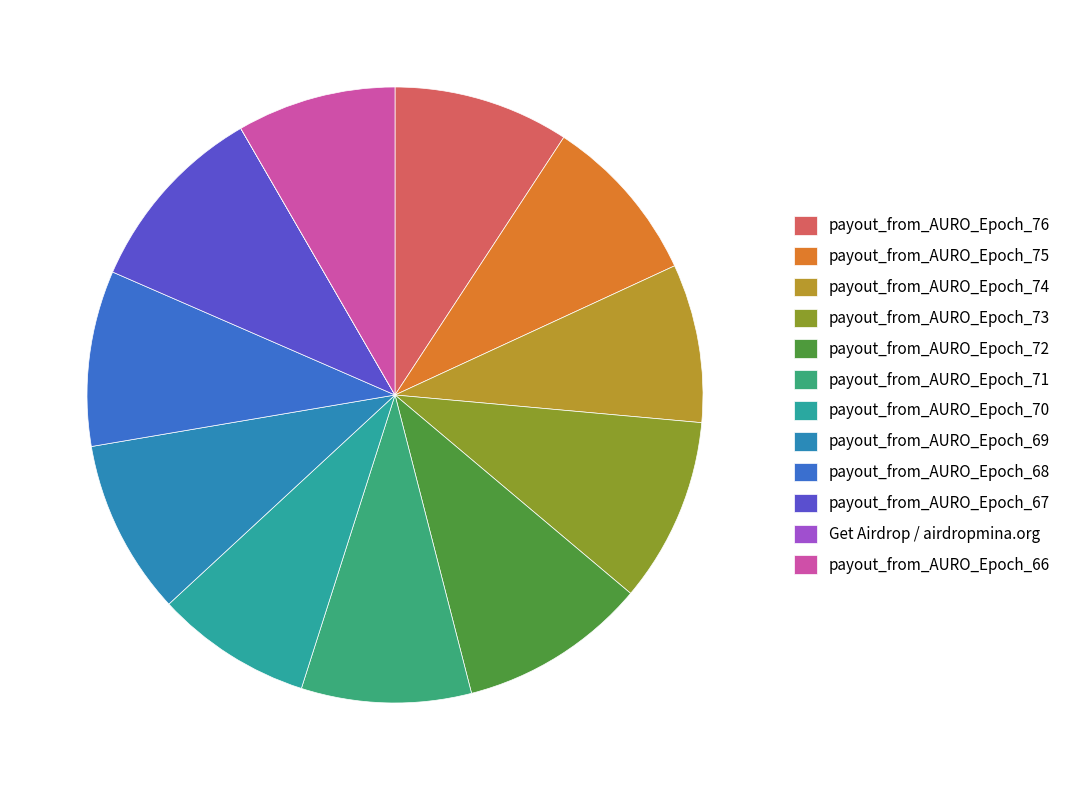

True or false: payout_from_AURO_Epoch_67 accounts for 3% of the total.

False